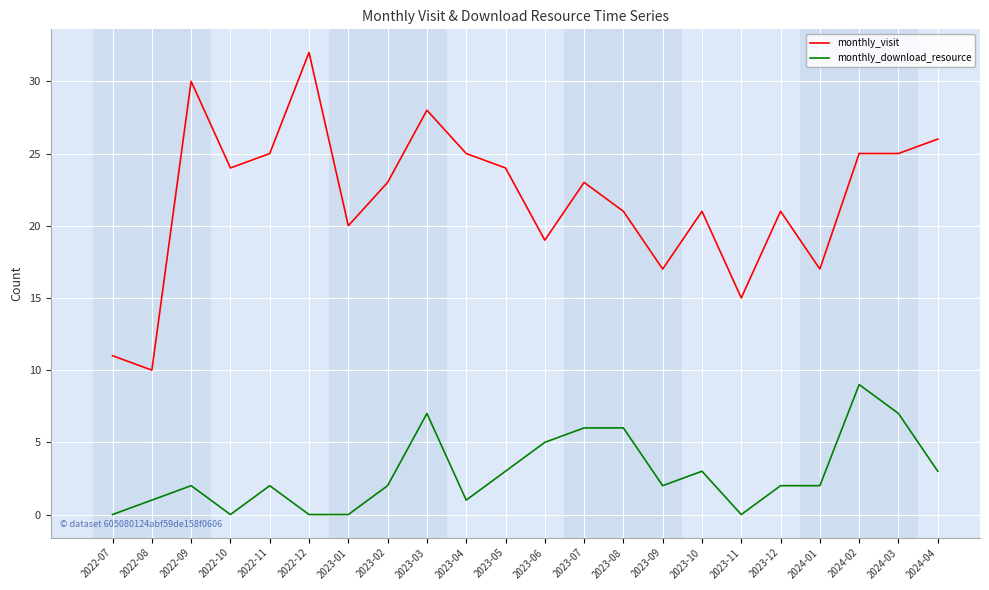

What is the spread (max minus min) of values at 2022-07?

11